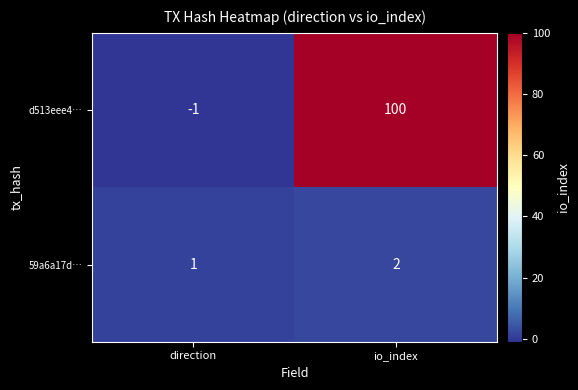

How many series are shown in this chart?

2